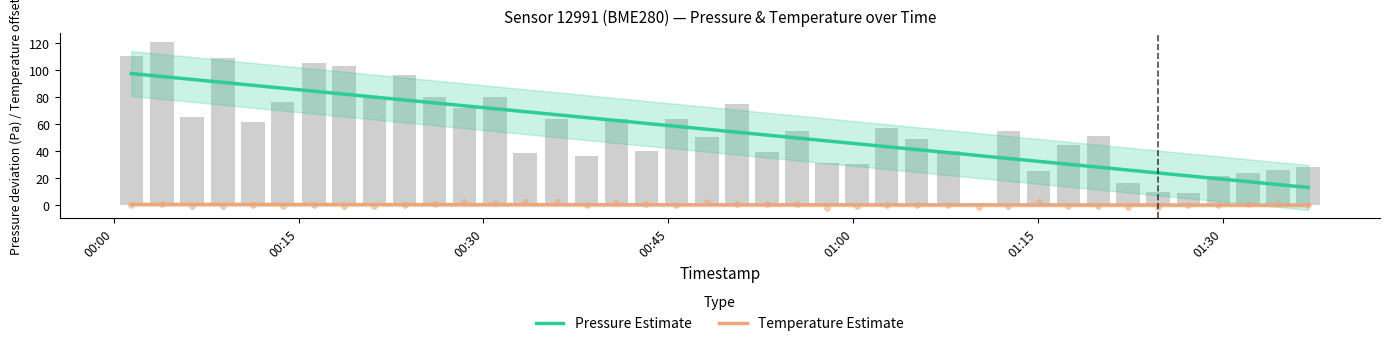

At which category is the sum across all series the highest?

00:00